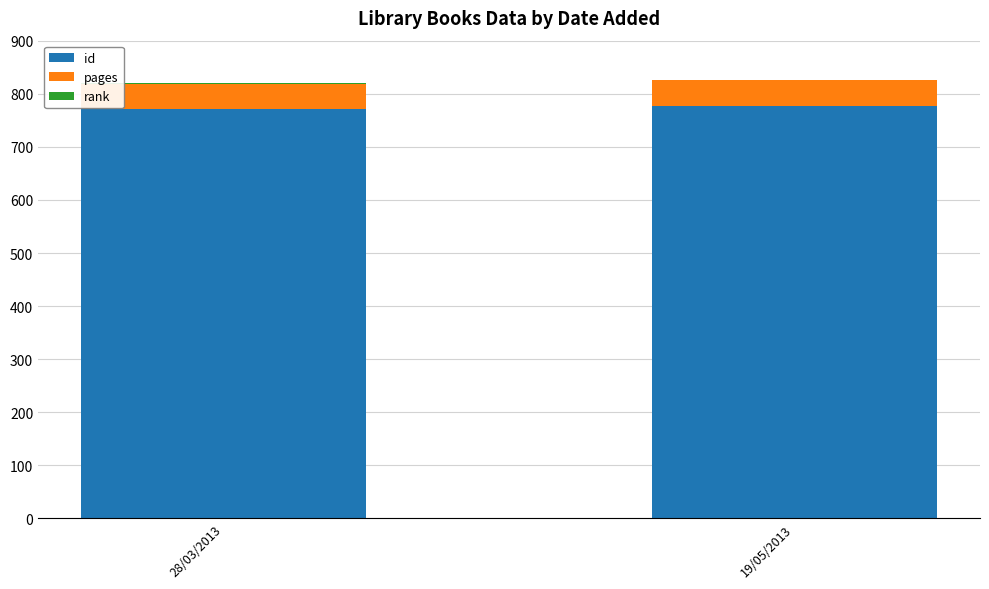

What is the highest value of the id series?

777